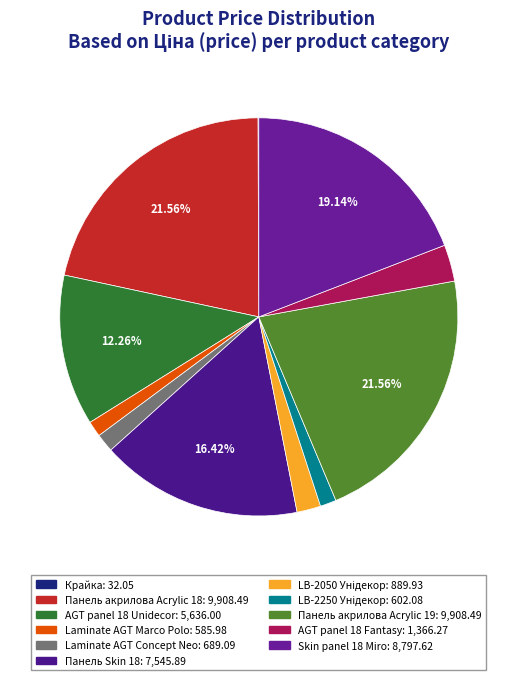

What is the smallest slice in the pie chart?

Крайка